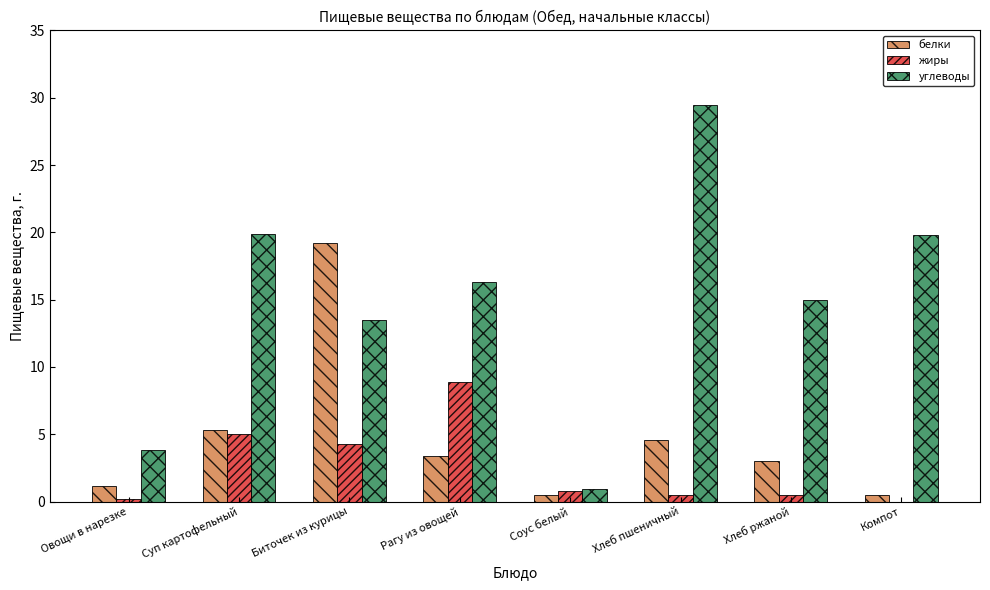

What is the total value across all series at Суп картофельный?

30.2